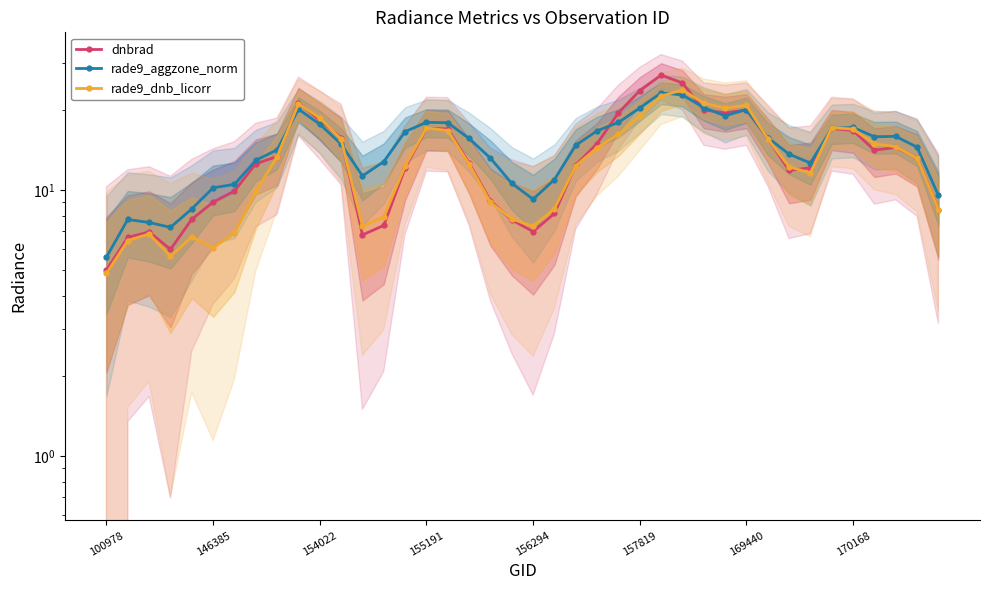

Which series has the largest range (max minus min)?

dnbrad